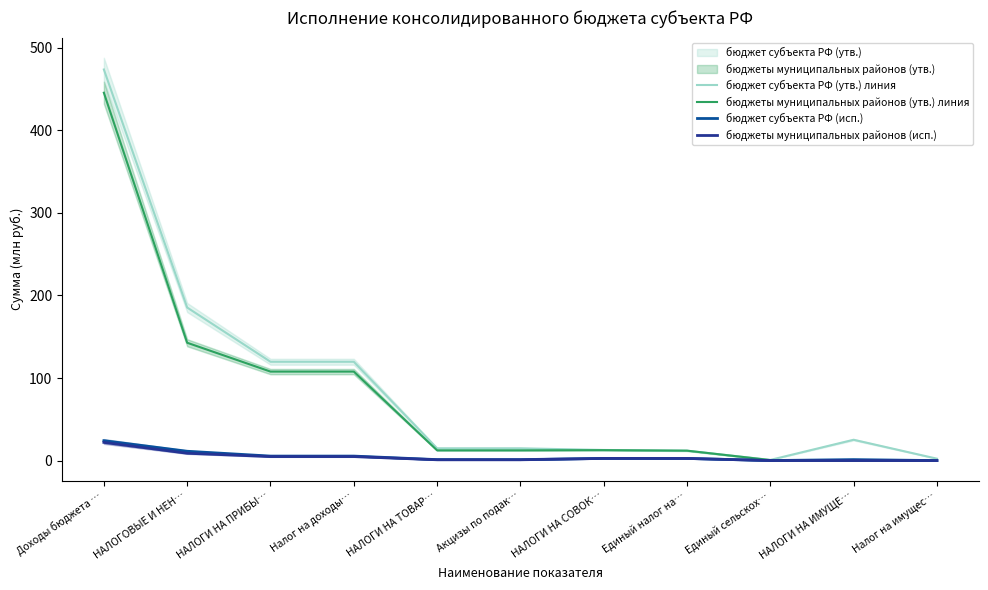

Does the chart display data point markers on the line(s)?

No